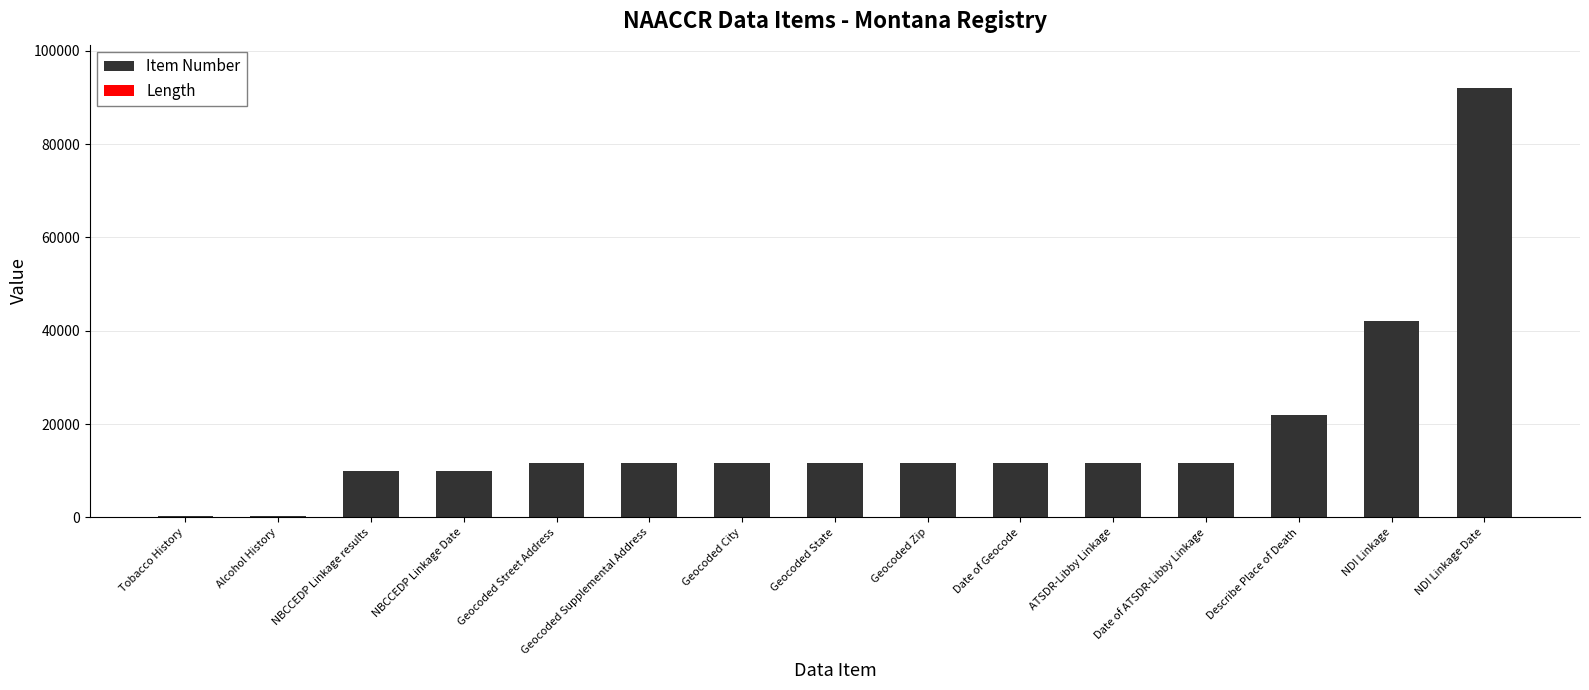

How many groups of bars are there?

15